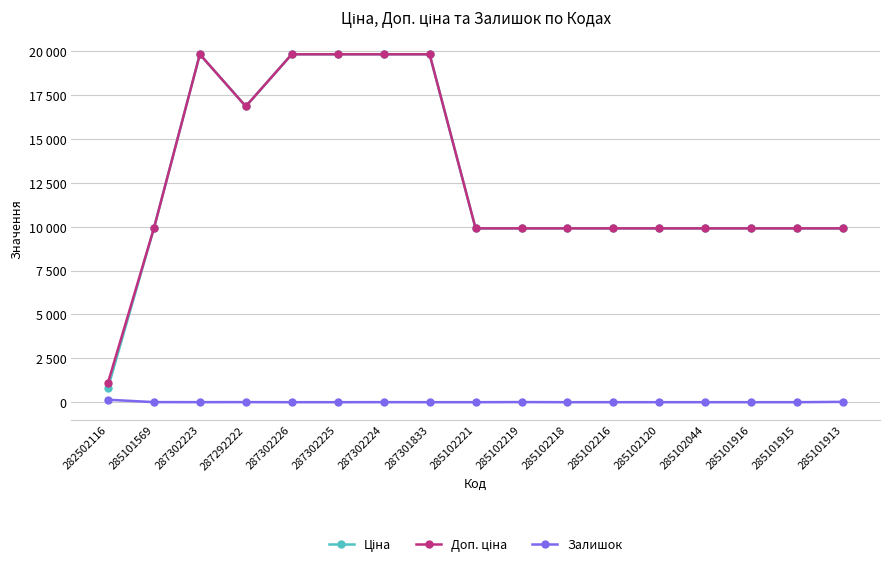

Which has a higher value, 287302226 or 287302225?

287302226